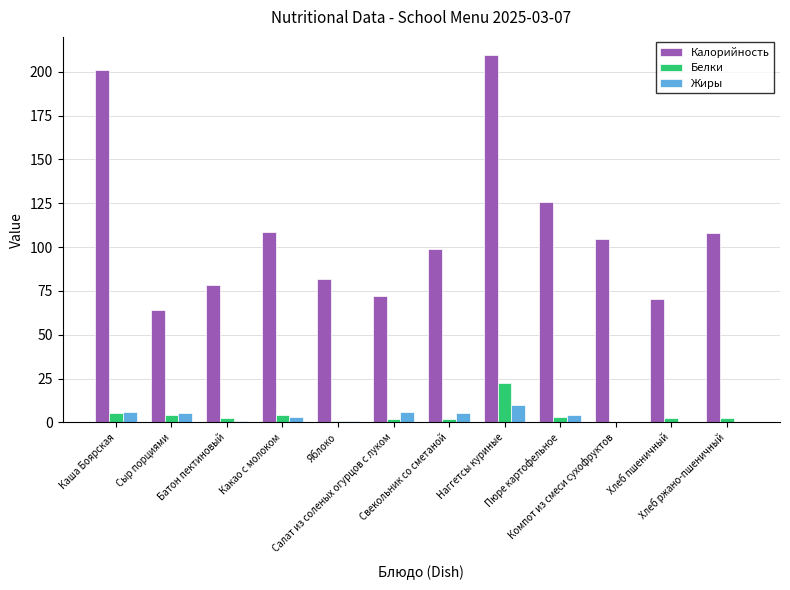

True or false: Белки has a value of 0.8 at Яблоко.

True